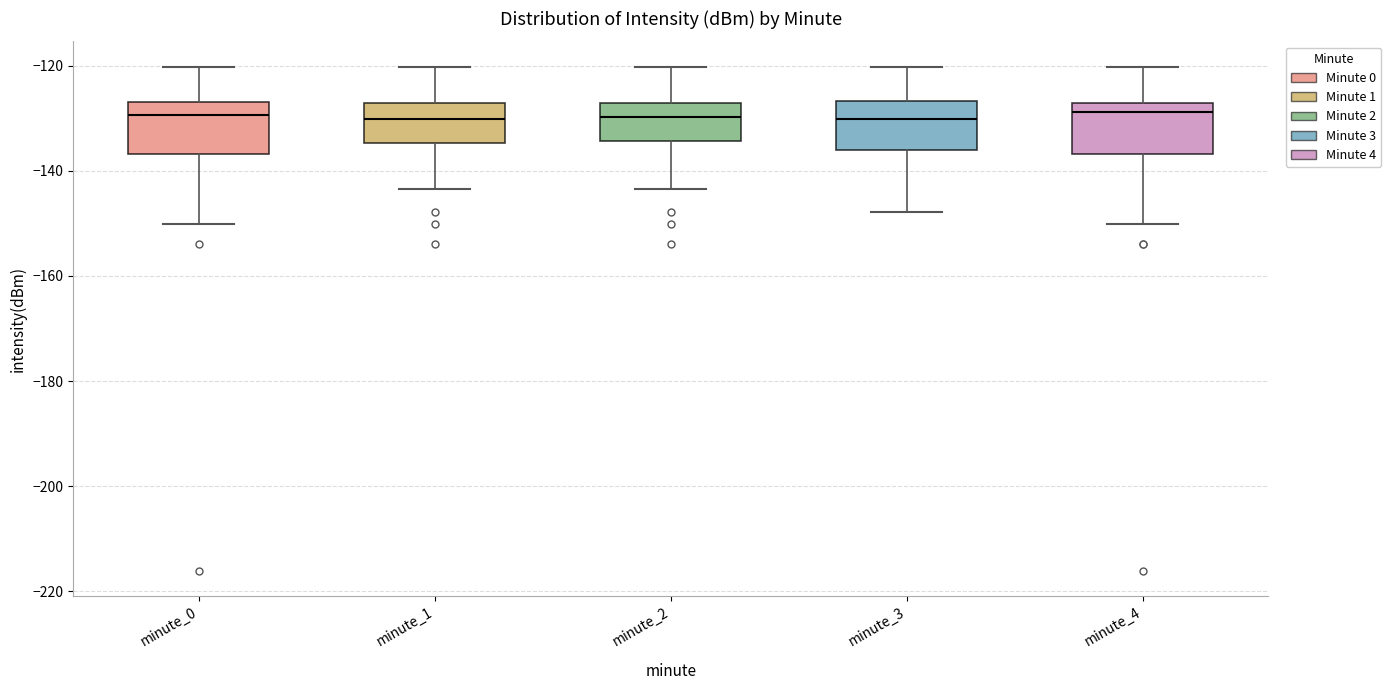

Reading left to right, read every box against the y-axis: the position of its median line, the range the box covers, and the ends of its whiskers. The values are not printed on the chart, so give them approximately, as read against the axis.

minute_0: median -130, box -136 to -126, whiskers -150 to -120
minute_1: median -130, box -134 to -128, whiskers -144 to -120
minute_2: median -130, box -134 to -128, whiskers -144 to -120
minute_3: median -130, box -136 to -126, whiskers -148 to -120
minute_4: median -128 (just below the box's upper edge), box -136 to -128, whiskers -150 to -120